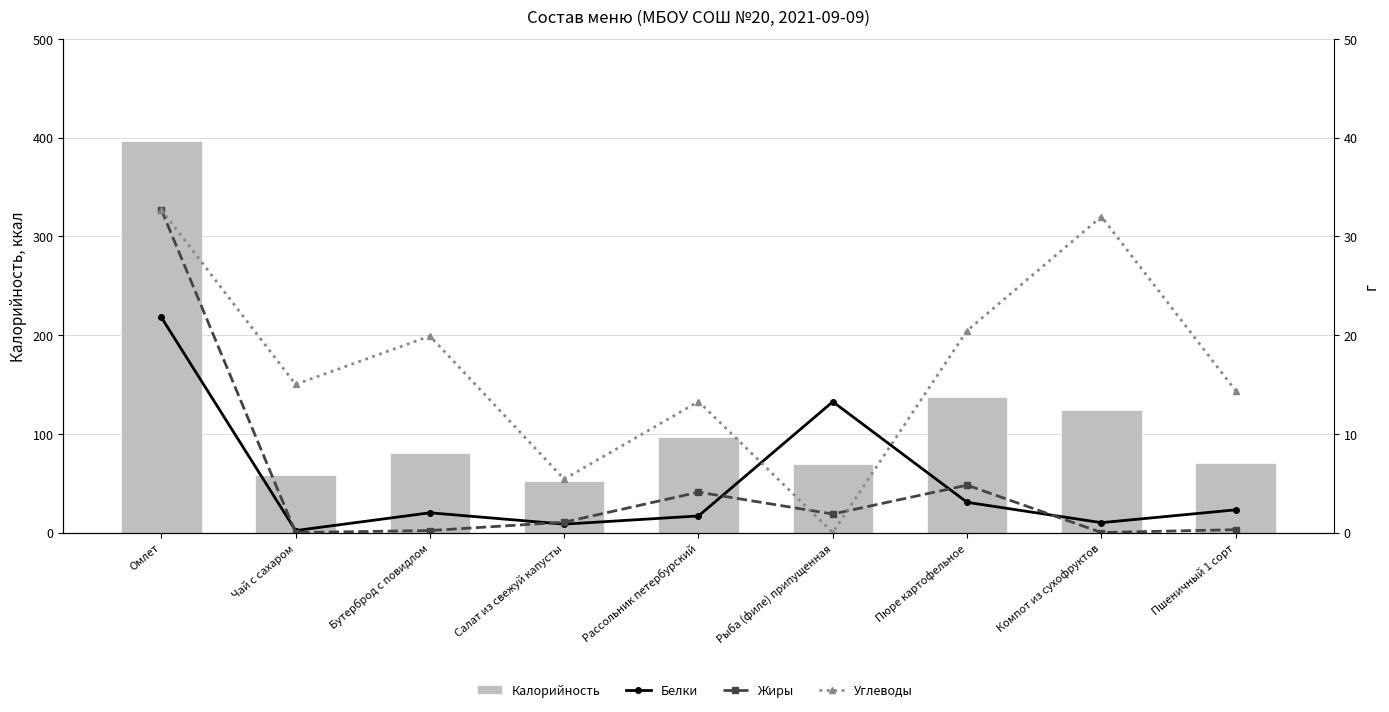

What is the minimum value for Белки?

0.2